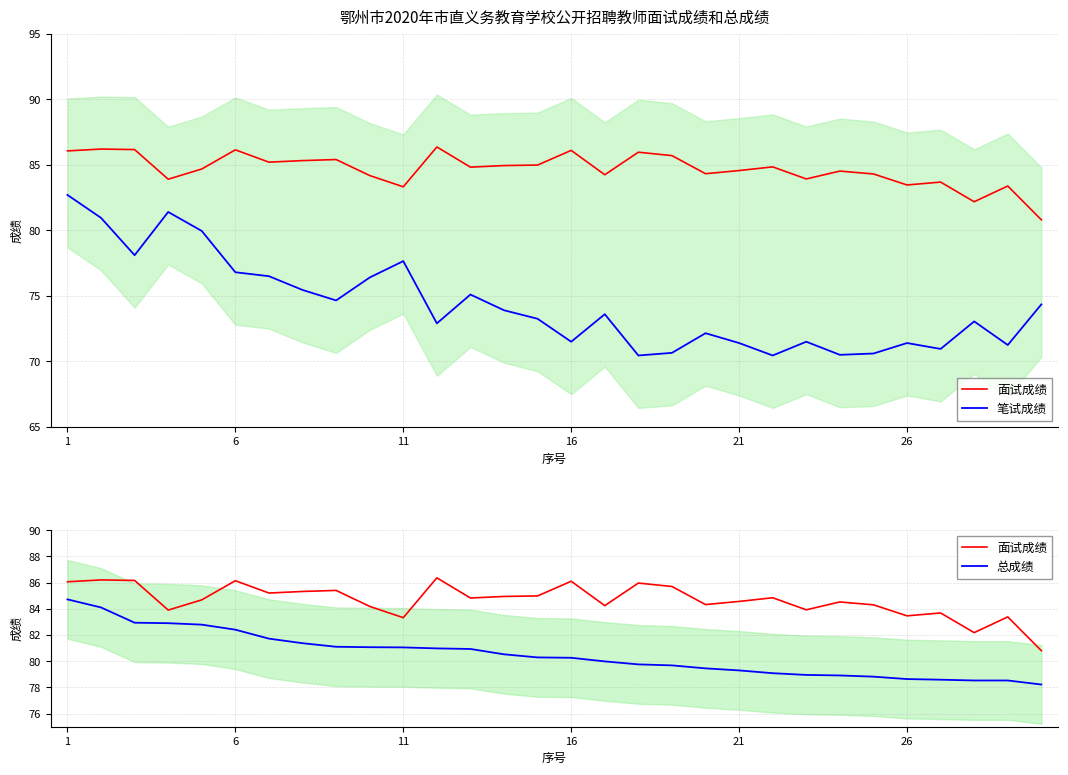

True or false: 笔试成绩 and 面试成绩 intersect in this chart.

False